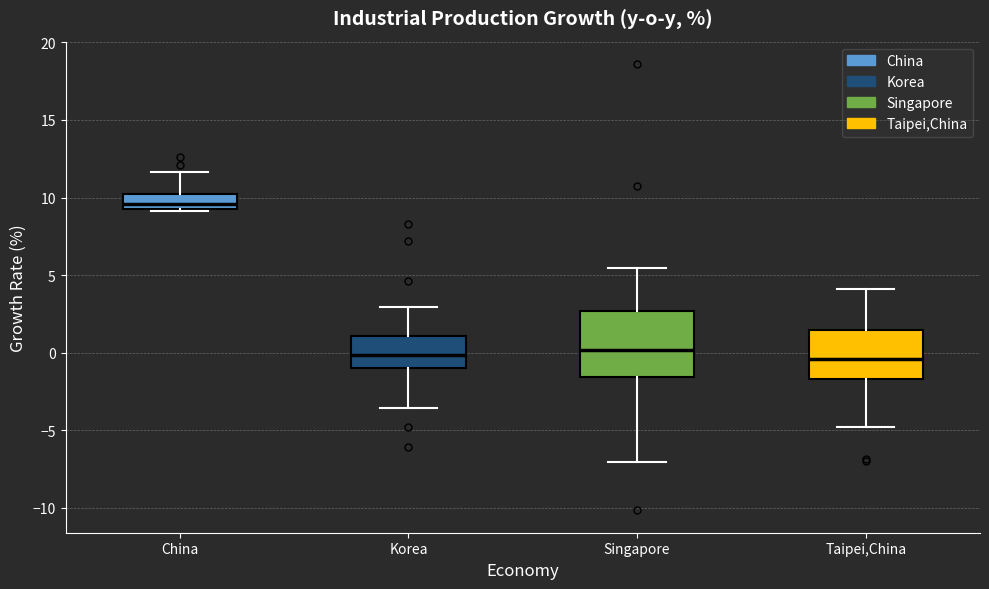

Reading left to right, read every box against the y-axis: the position of its median line, the range the box covers, and the ends of its whiskers. The values are not printed on the chart, so give them approximately, as read against the axis.

China: median 9.5 (just above the box's lower edge), box 9.5 to 10.0, whiskers 9.0 to 11.5
Korea: median 0.0, box -1.0 to 1.0, whiskers -3.5 to 3.0
Singapore: median 0.0, box -1.5 to 2.5, whiskers -7.0 to 5.5
Taipei,China: median -0.5, box -1.5 to 1.5, whiskers -5.0 to 4.0